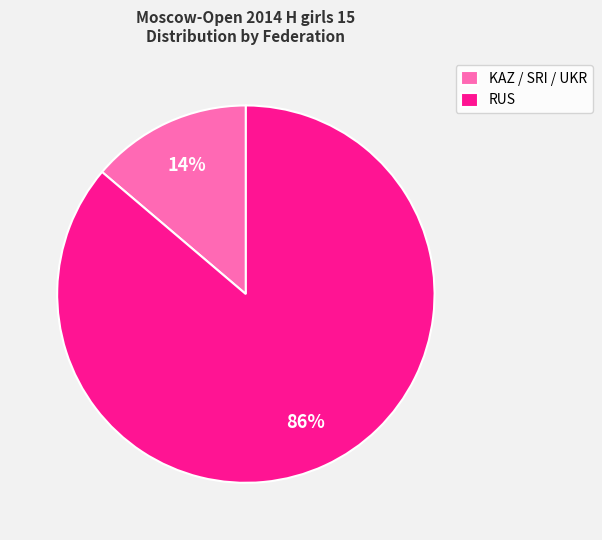

To the nearest percent, what is the combined percentage of RUS and KAZ / SRI / UKR?

100%